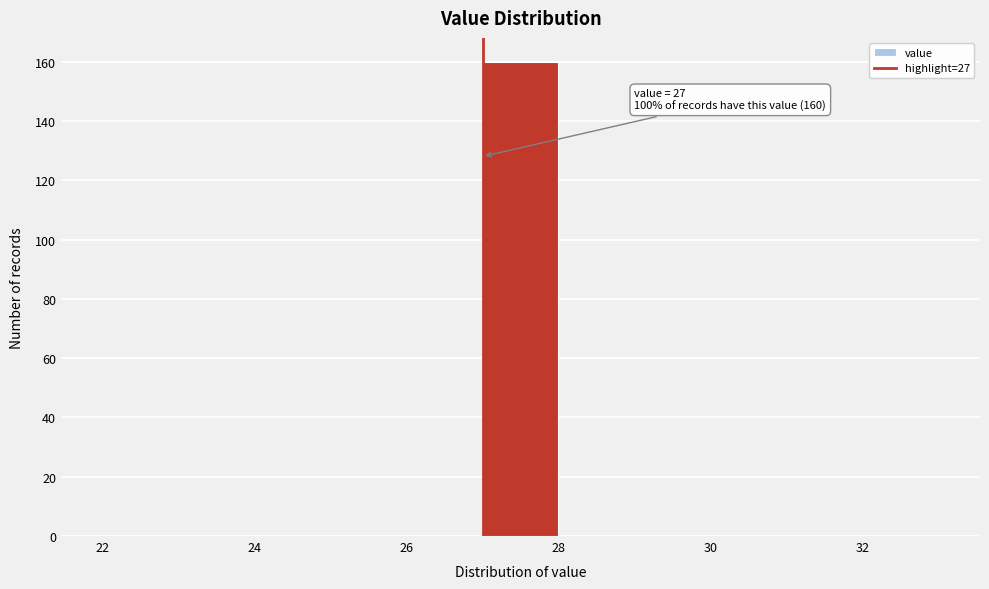

Over which range of the x-axis is the bar tallest?

27 to 28